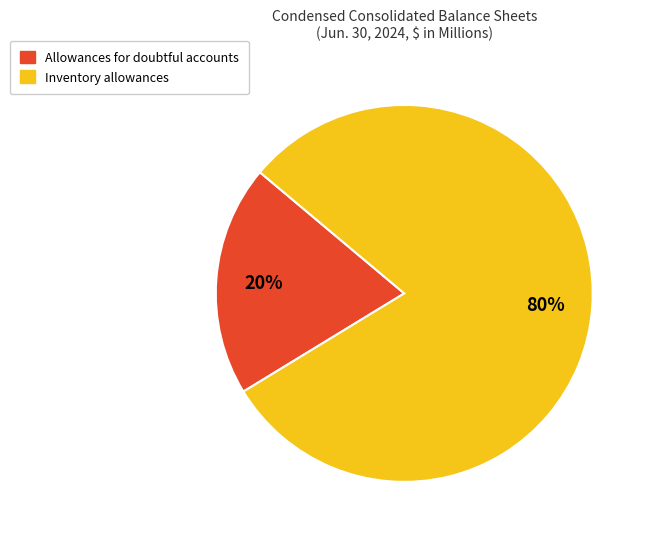

To the nearest percent, what portion does Allowances for doubtful accounts represent?

20%